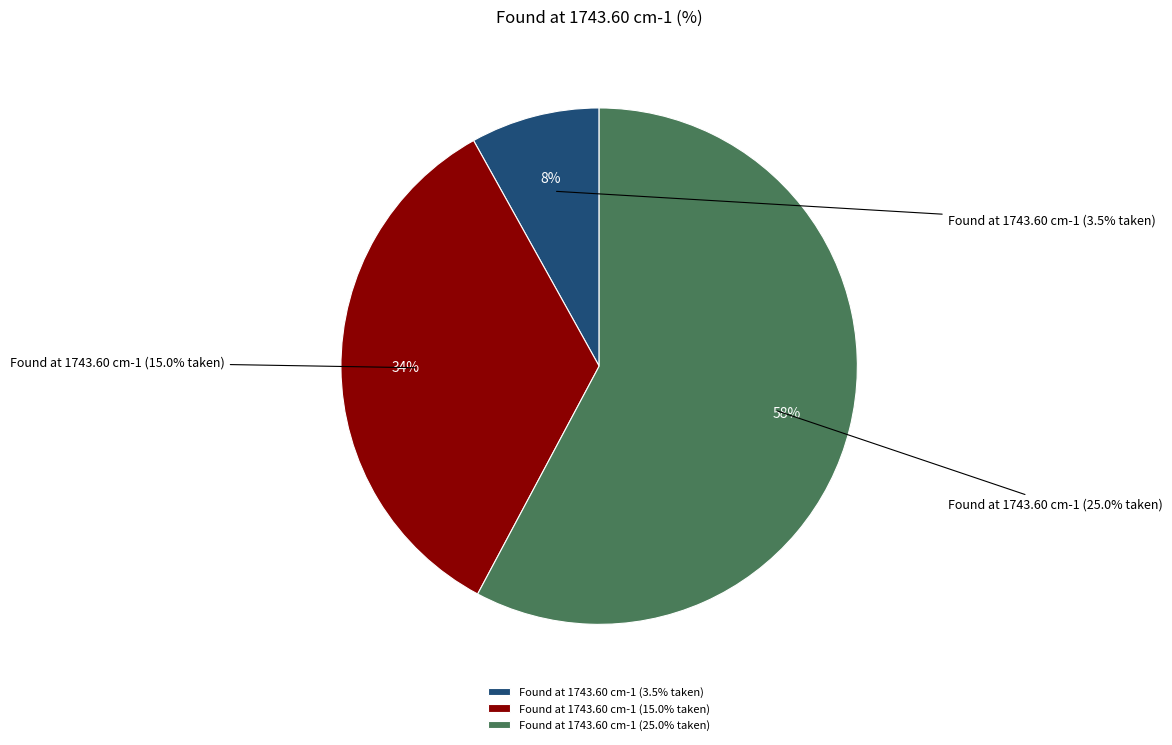

Approximately how many times larger is the value at 3.53% compared to 14.9%?

0.2